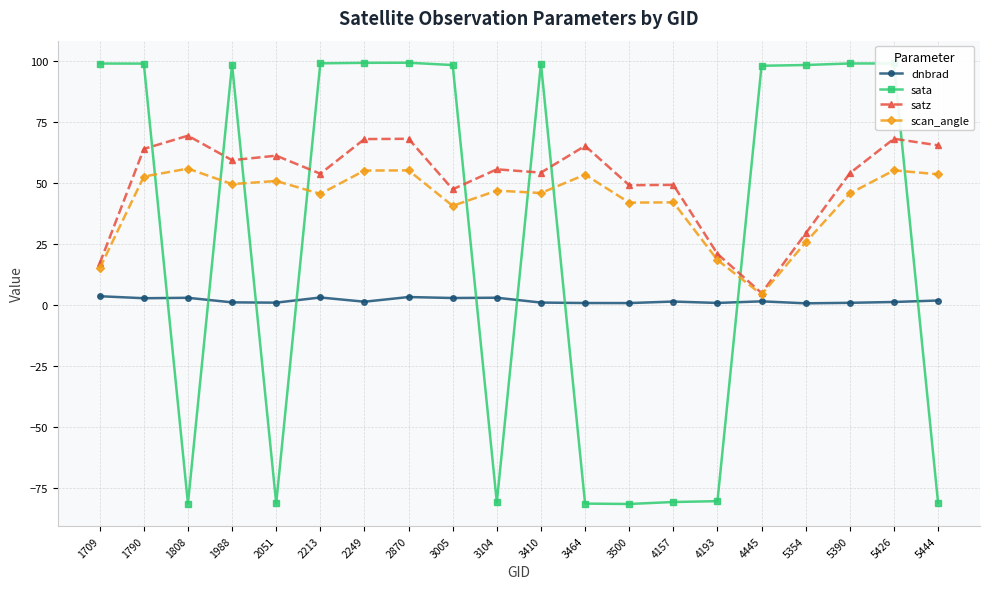

Where is the first local minimum for sata?

1808